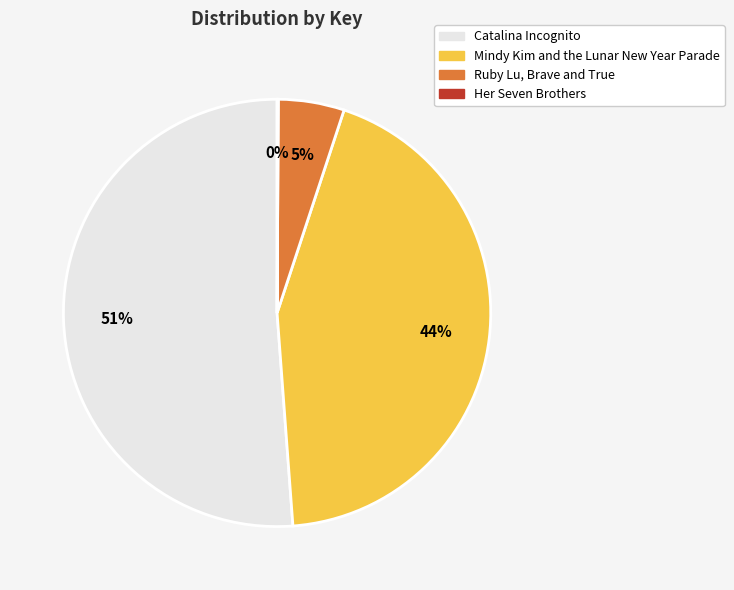

The Catalina Incognito slice represents 51% of the pie. True or false?

True